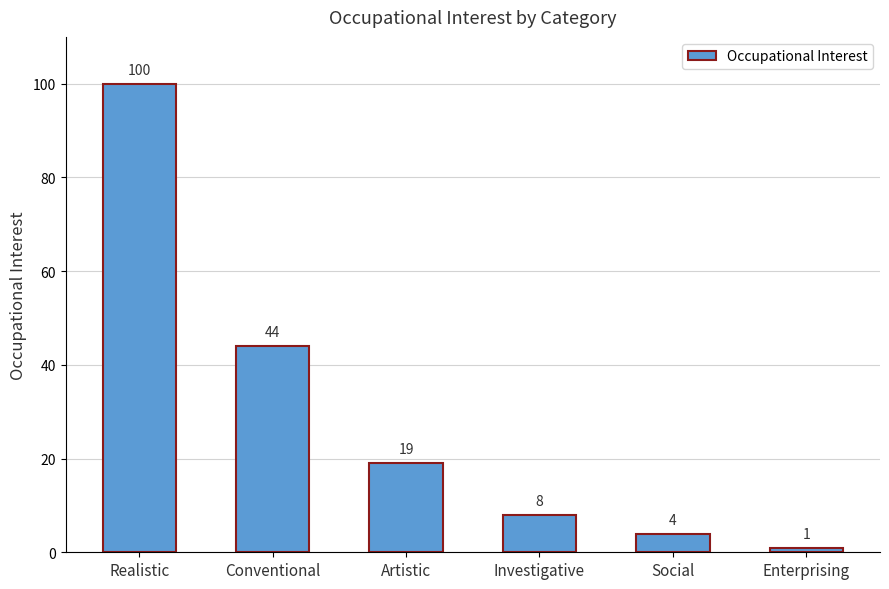

Is it true that the value at Investigative is 3?

False